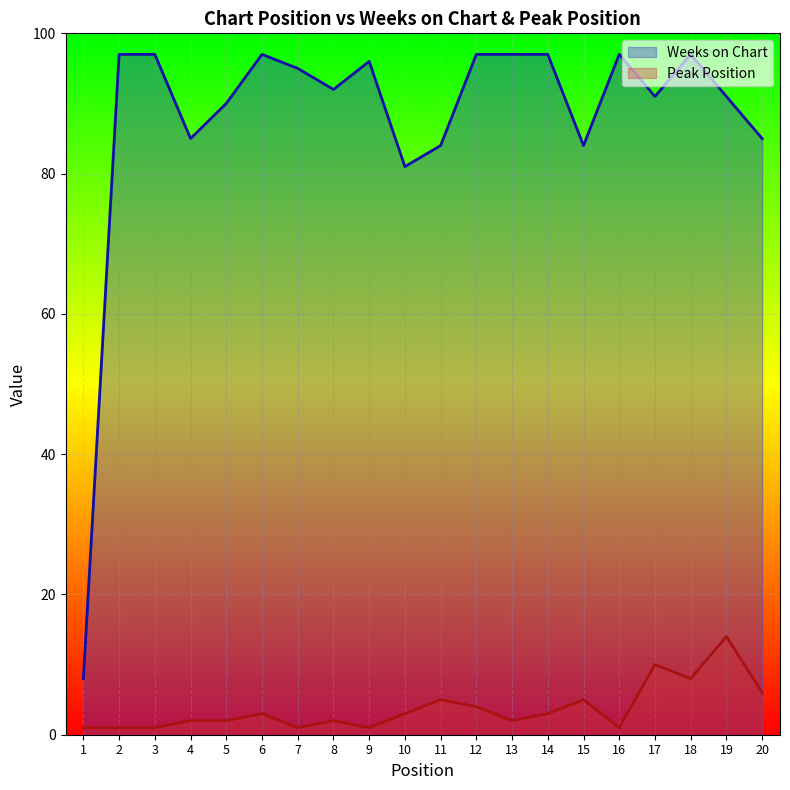

Which has a higher value, 18 or 19?

18